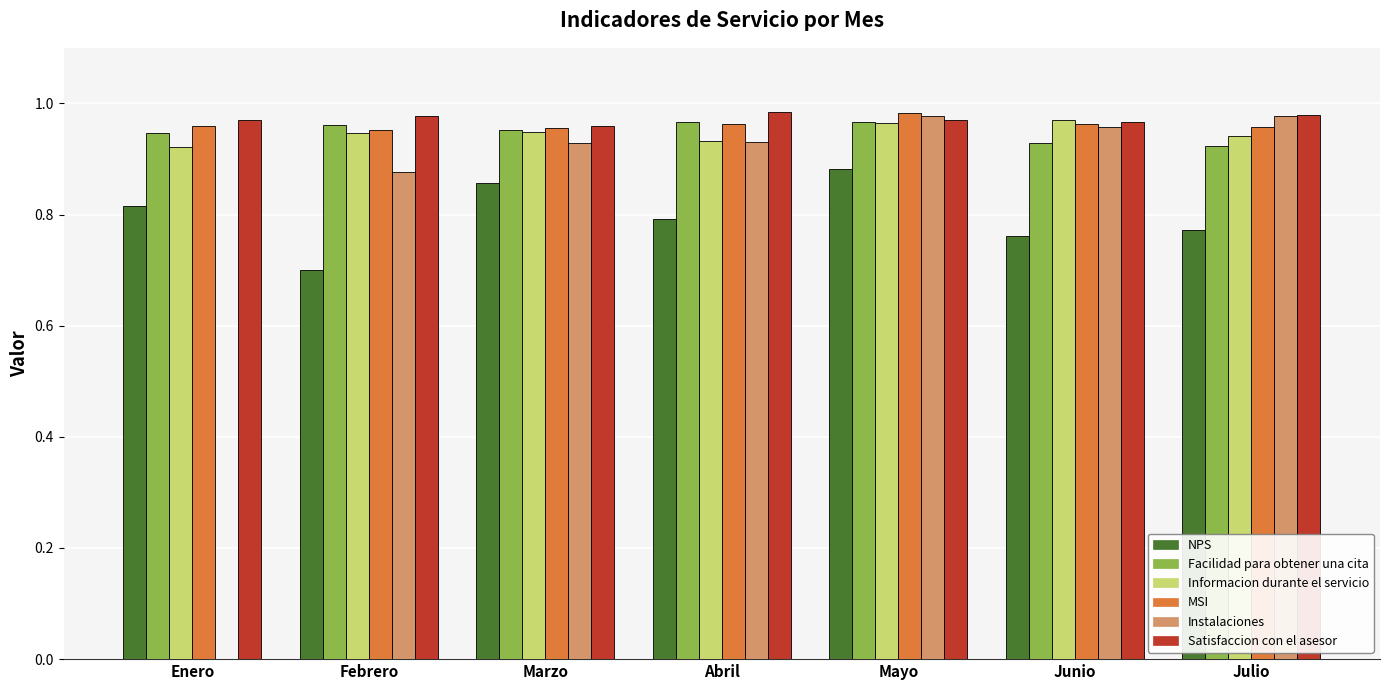

Between Febrero and Mayo, which series saw the biggest shift?

NPS